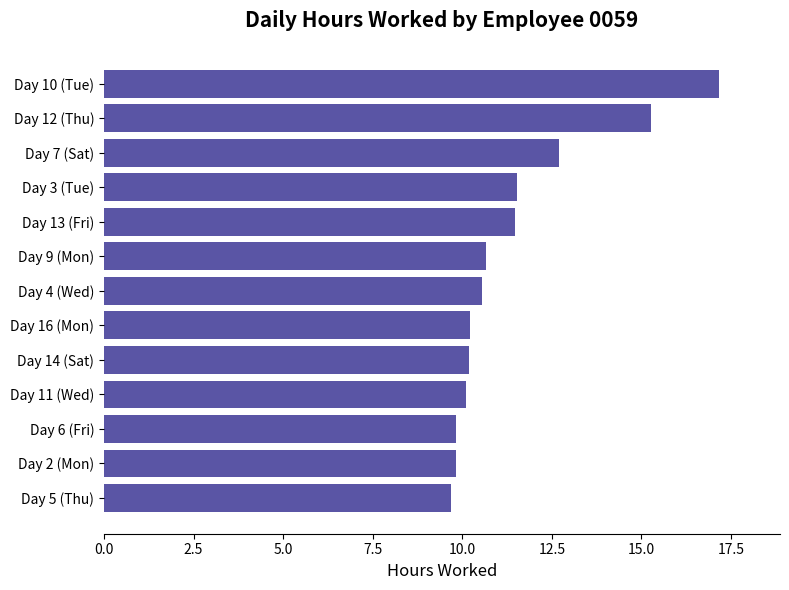

What is the difference between the maximum and second lowest values?

7.3